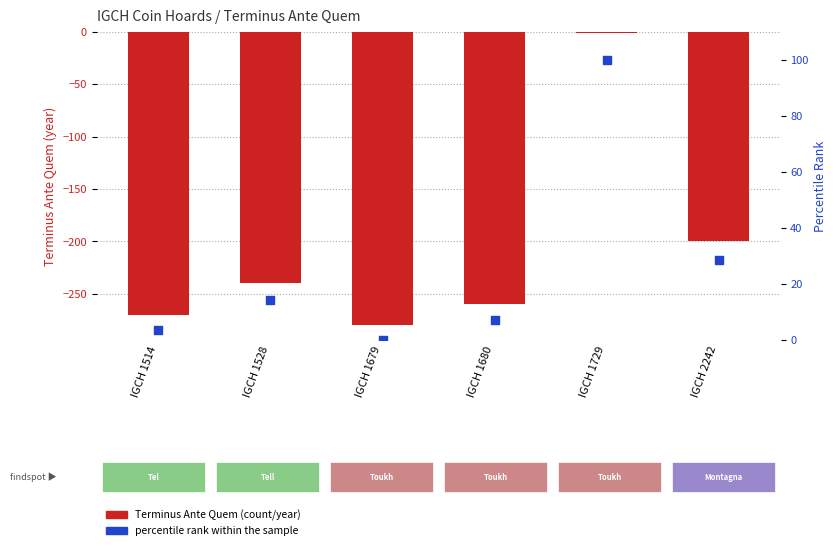

What are all the series names shown in the legend?

Terminus Ante Quem, percentile rank within the sample